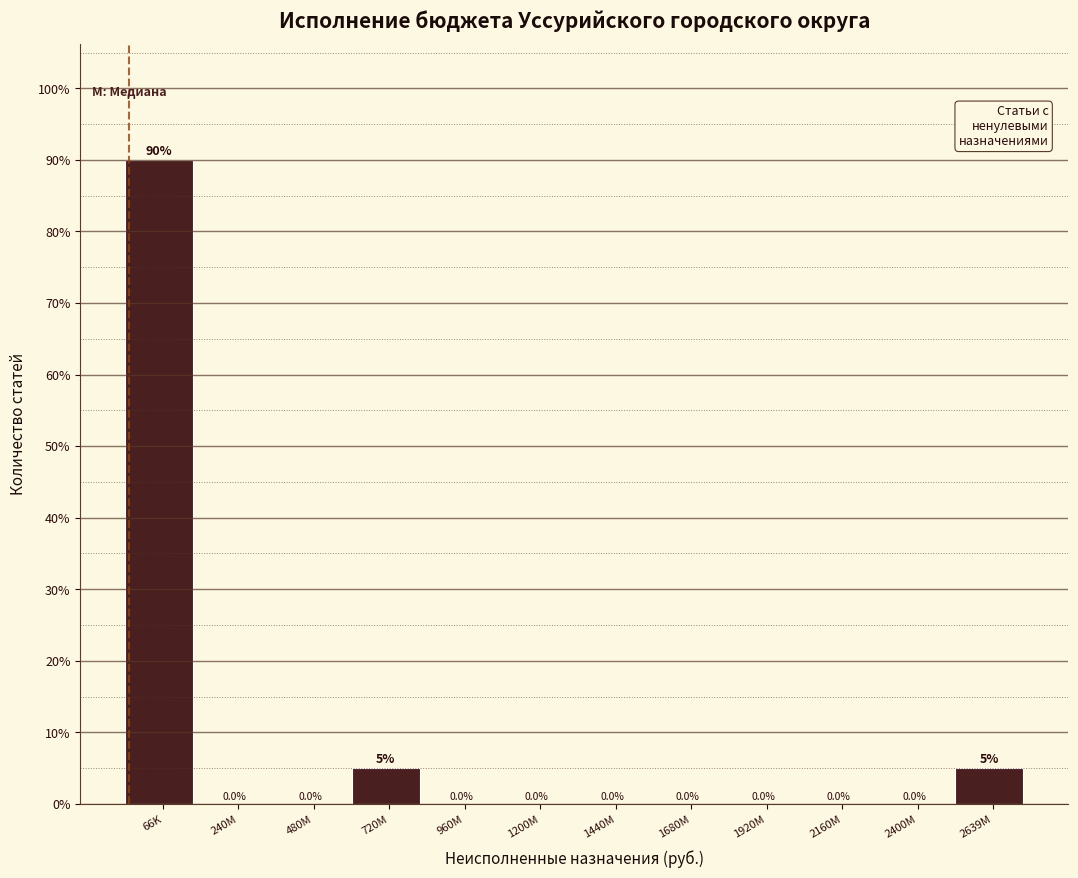

Reading right to left, extract all data points from this chart.

2639M=5	2400M=0	2160M=0	1920M=0	1680M=0	1440M=0	1200M=0	960M=0	720M=5	480M=0	240M=0	66K=90